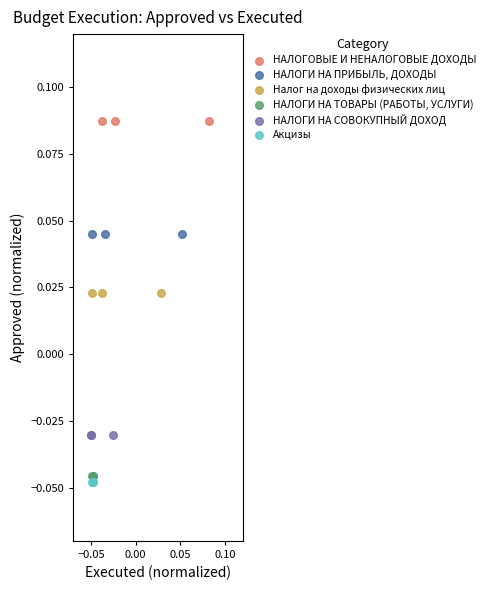

What are all the series names shown in the legend?

НАЛОГОВЫЕ И НЕНАЛОГОВЫЕ ДОХОДЫ, НАЛОГИ НА ПРИБЫЛЬ, ДОХОДЫ, Налог на доходы физических лиц, НАЛОГИ НА ТОВАРЫ (РАБОТЫ, УСЛУГИ), НАЛОГИ НА СОВОКУПНЫЙ ДОХОД, Акцизы